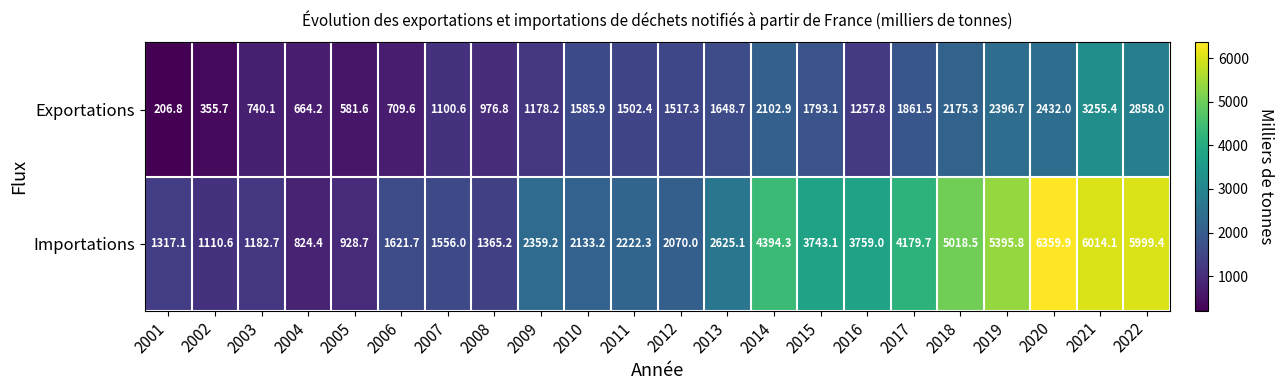

What is the difference between the maximum and minimum values in the Importations series?

5535.5